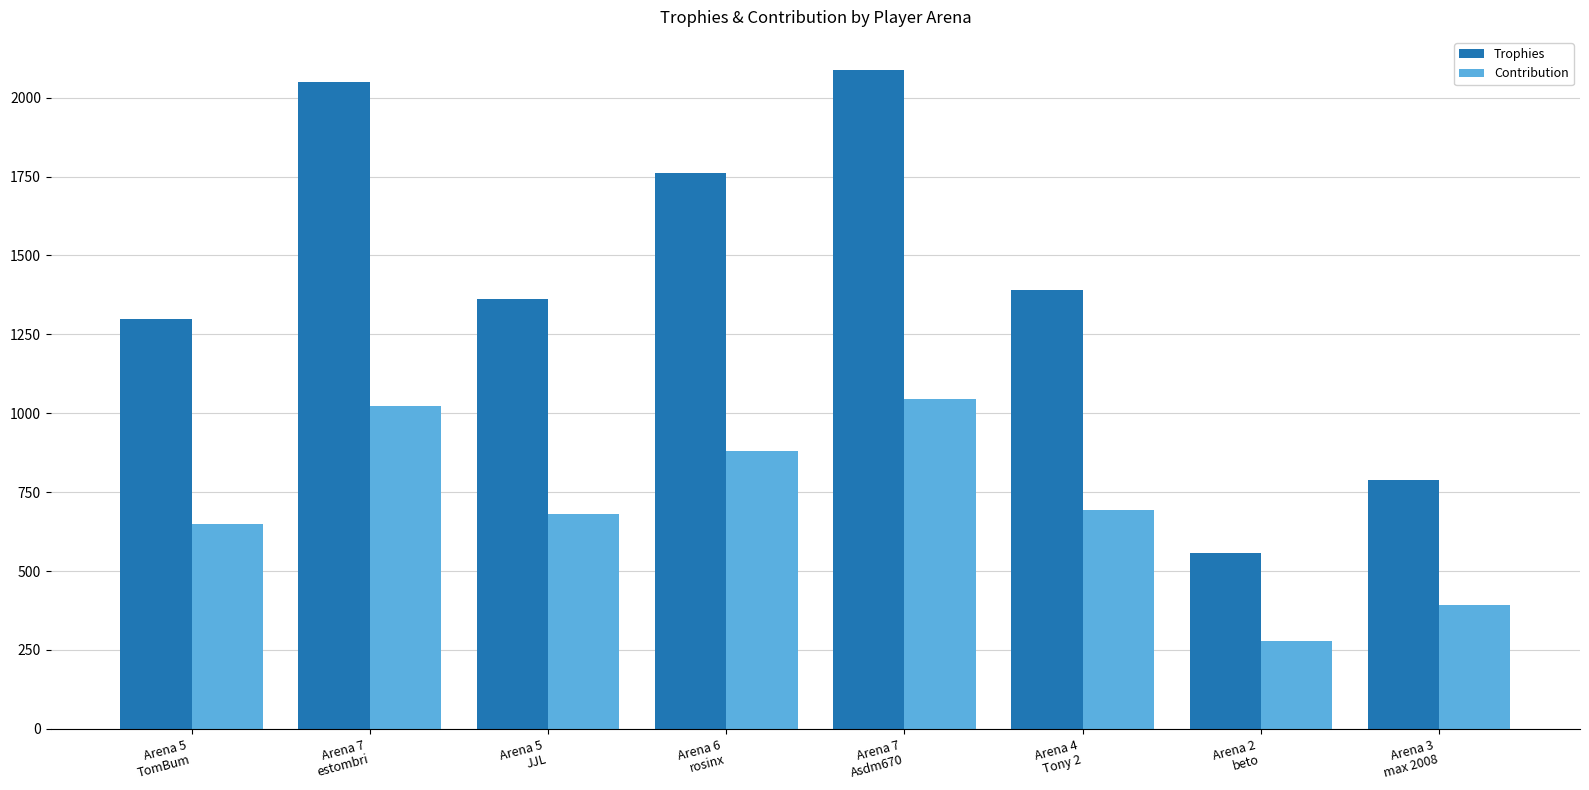

True or false: Contribution has a value of 1024 at Arena 7
estombri.

True